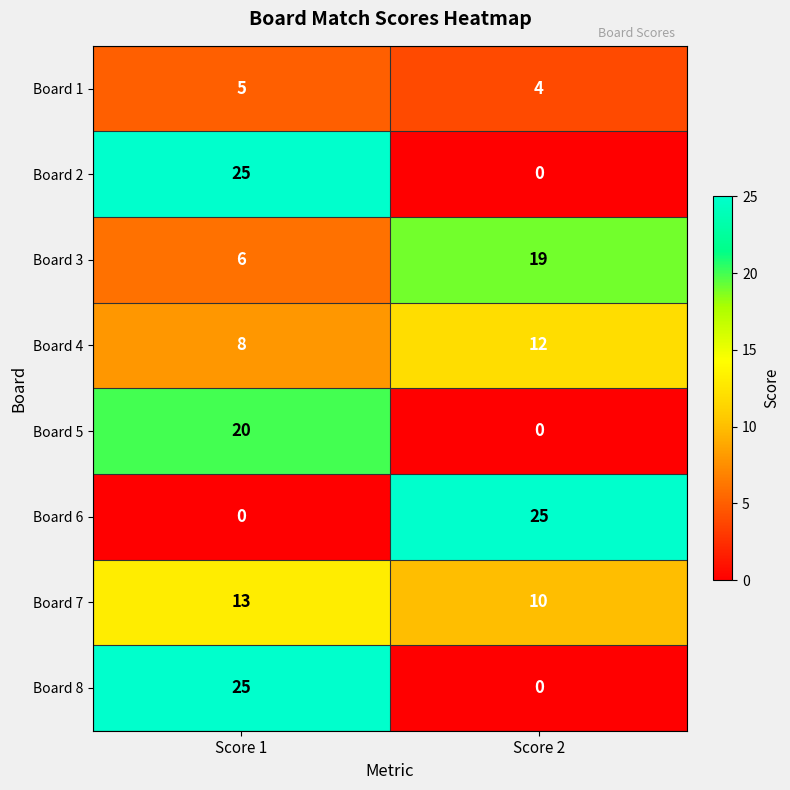

How many values in Board 5 are above zero?

1